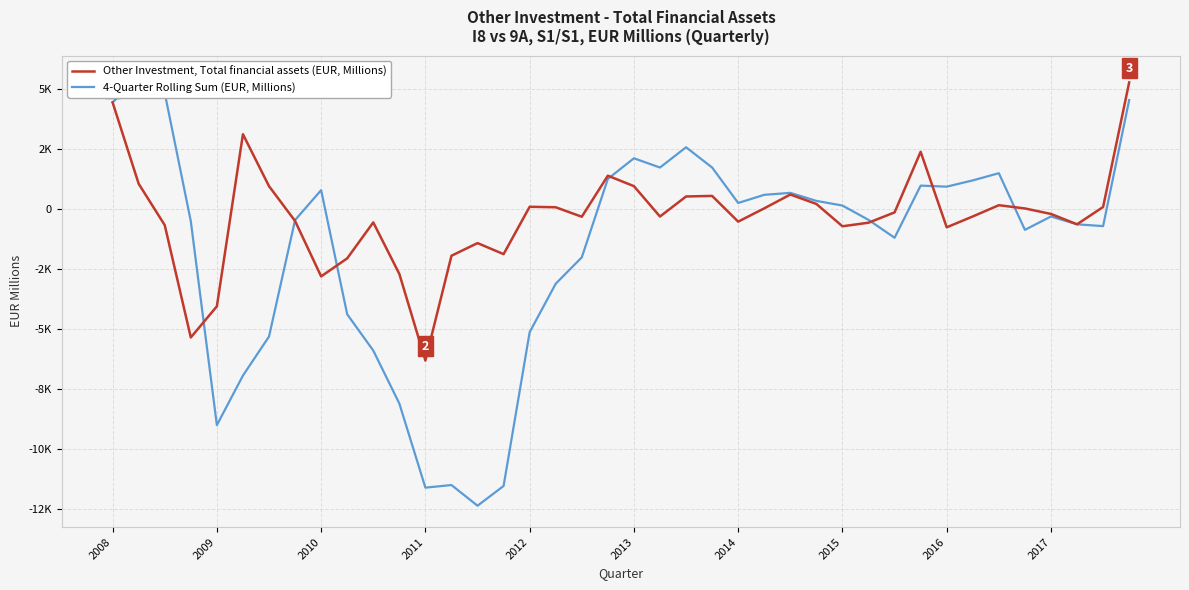

List the series in order of their overall mean, highest first.

Other Investment, Total financial assets (EUR, Millions), 4-Quarter Rolling Sum (EUR, Millions)